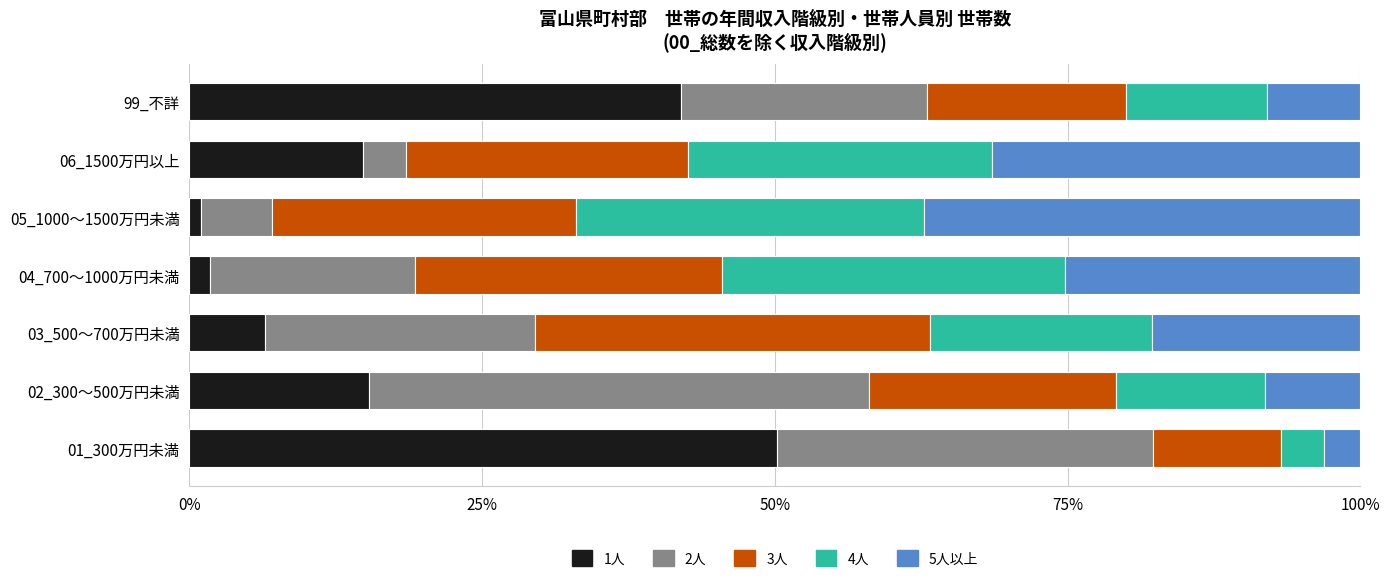

The 1人 series shows 14.8 at 06_1500万円以上. True or false?

True